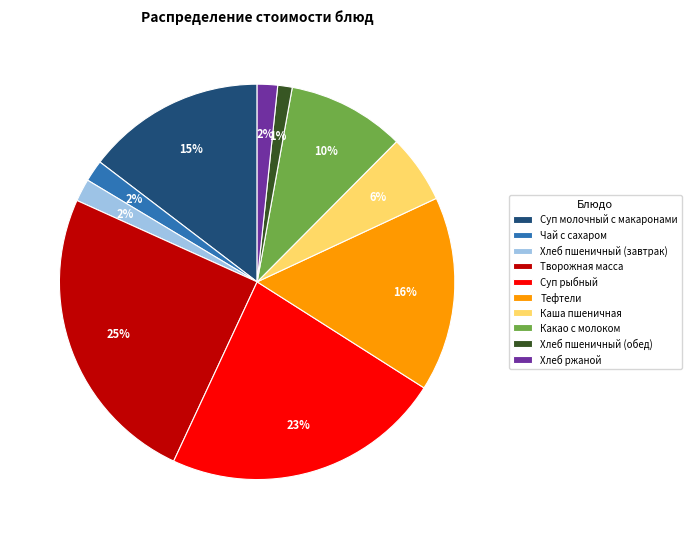

Which has a higher value, Суп молочный с макаронами or Творожная масса?

Творожная масса